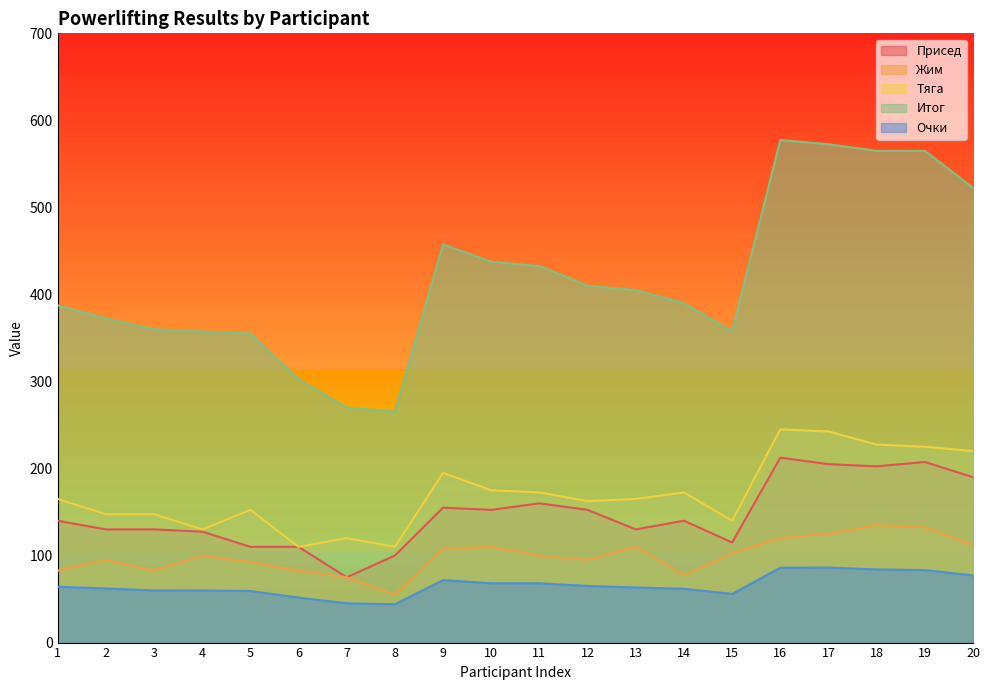

Rank the series by their maximum value, from highest to lowest.

Итог, Тяга, Присед, Жим, Очки